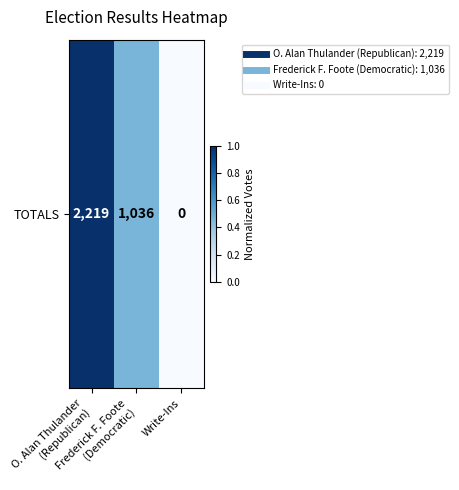

How many categories are shown in the chart?

3